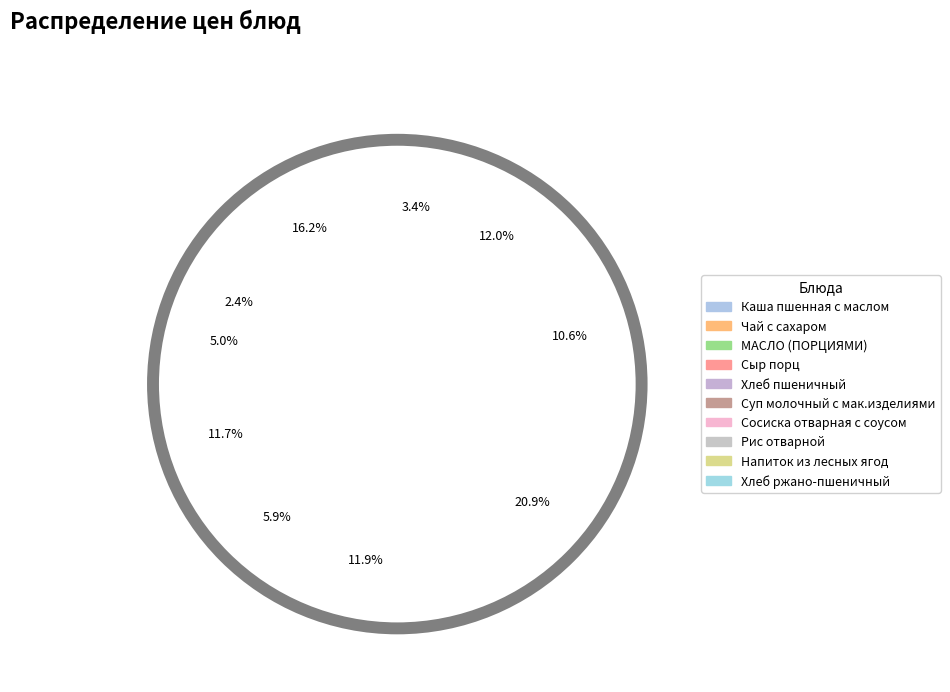

Rank the categories by value from lowest to highest.

Чай с сахаром, Хлеб ржано-пшеничный, МАСЛО (ПОРЦИЯМИ), Хлеб пшеничный, Рис отварной, Сыр порц, Суп молочный с мак.изделиями, Напиток из лесных ягод, Каша пшенная с маслом, Сосиска отварная с соусом